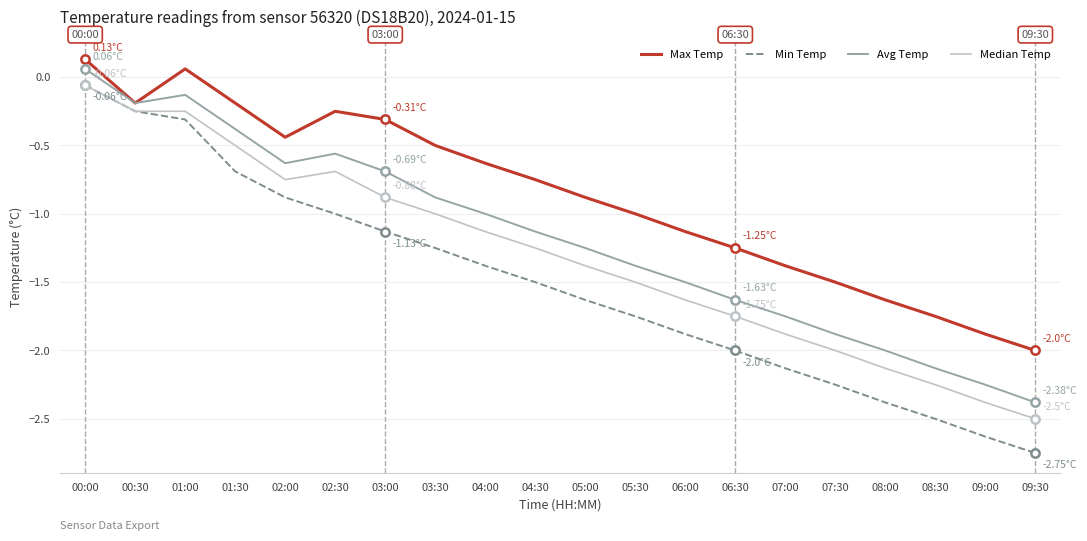

Is the value of Max Temp at 05:00 greater than the value of Avg Temp at 00:30?

No